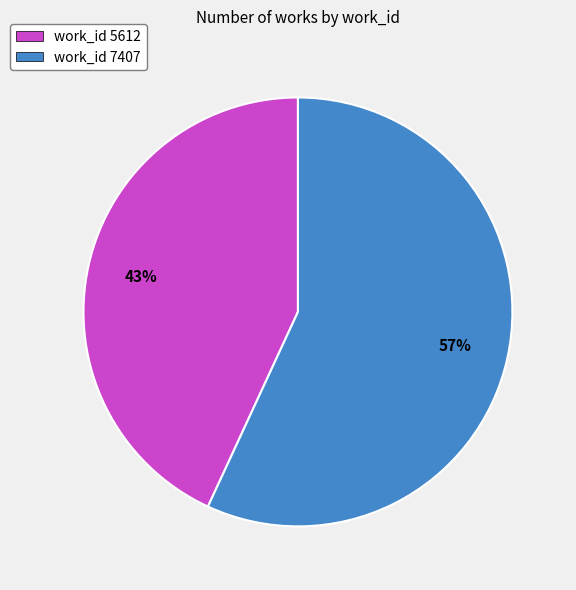

To the nearest percent, what is the average slice percentage?

50%